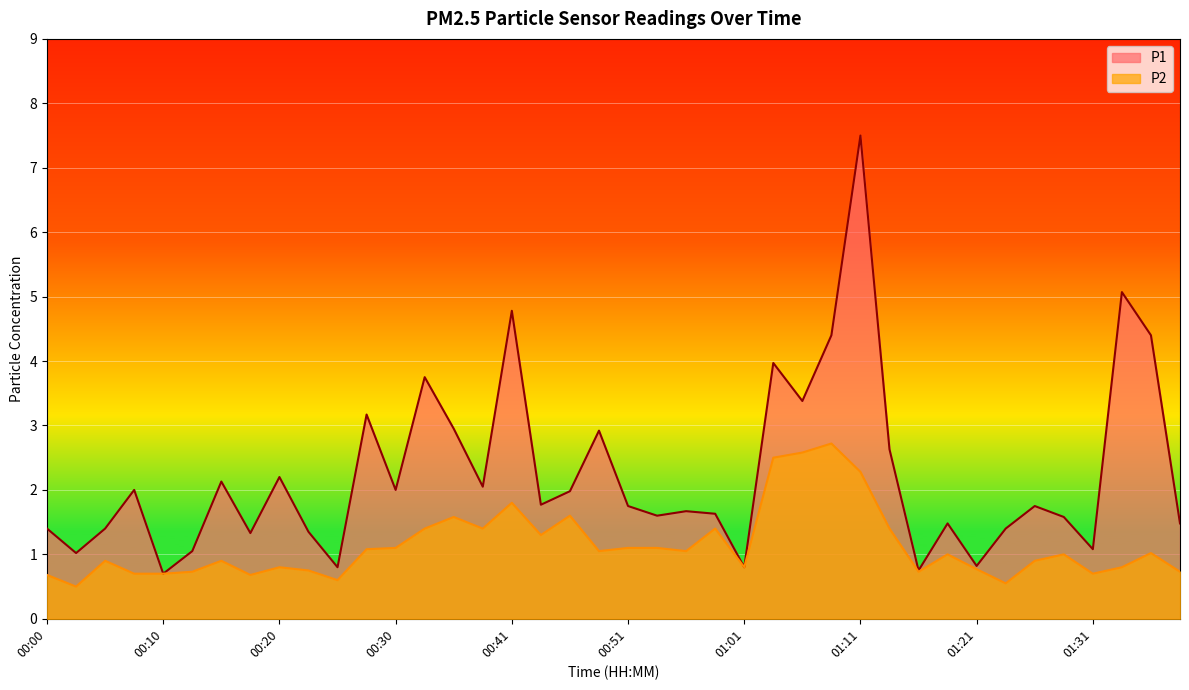

True or false: P2 and P1 intersect in this chart.

False